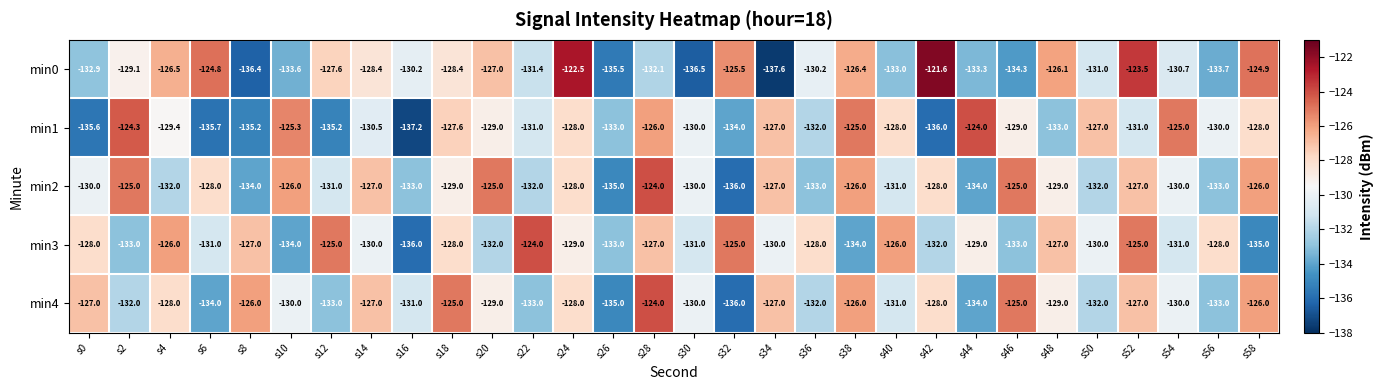

Is it true that min2 equals -209.3 at s4?

False